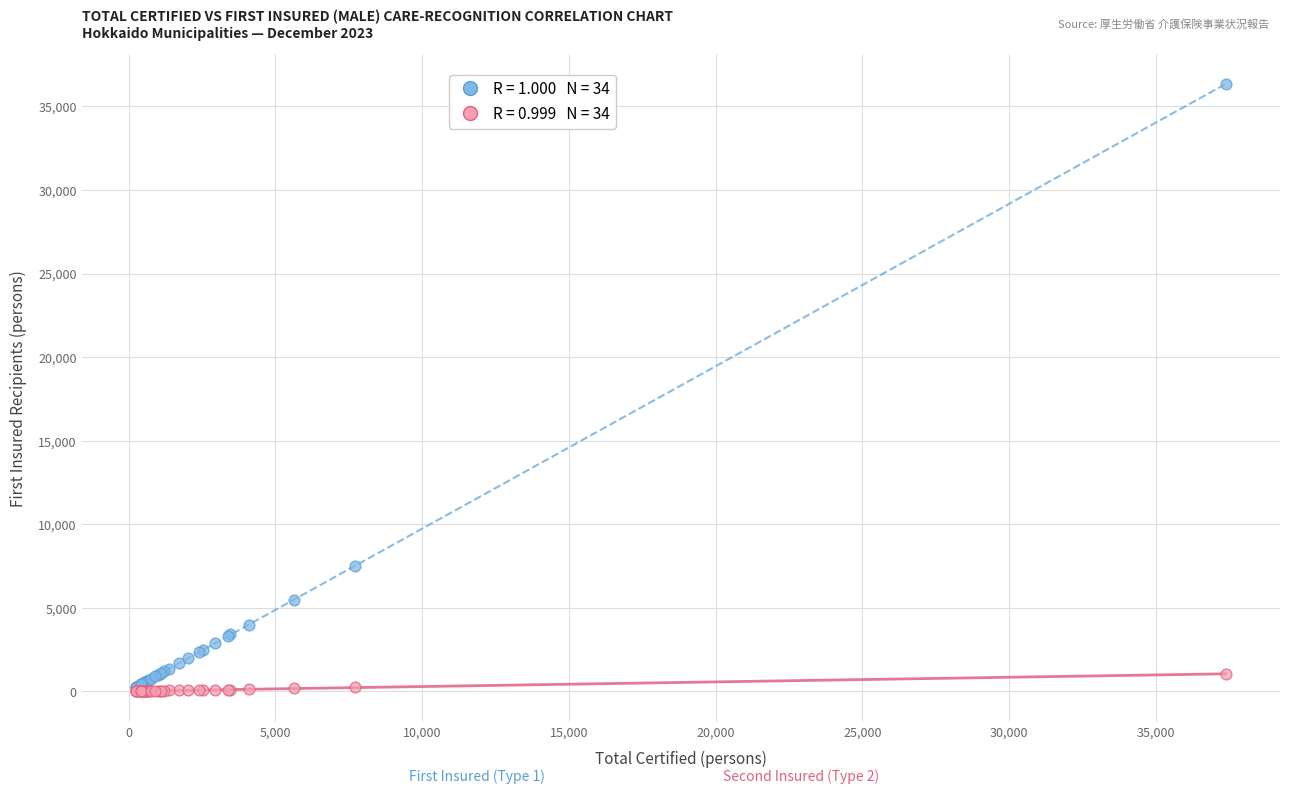

Across all series, what Y value is closest to 18171?

7487